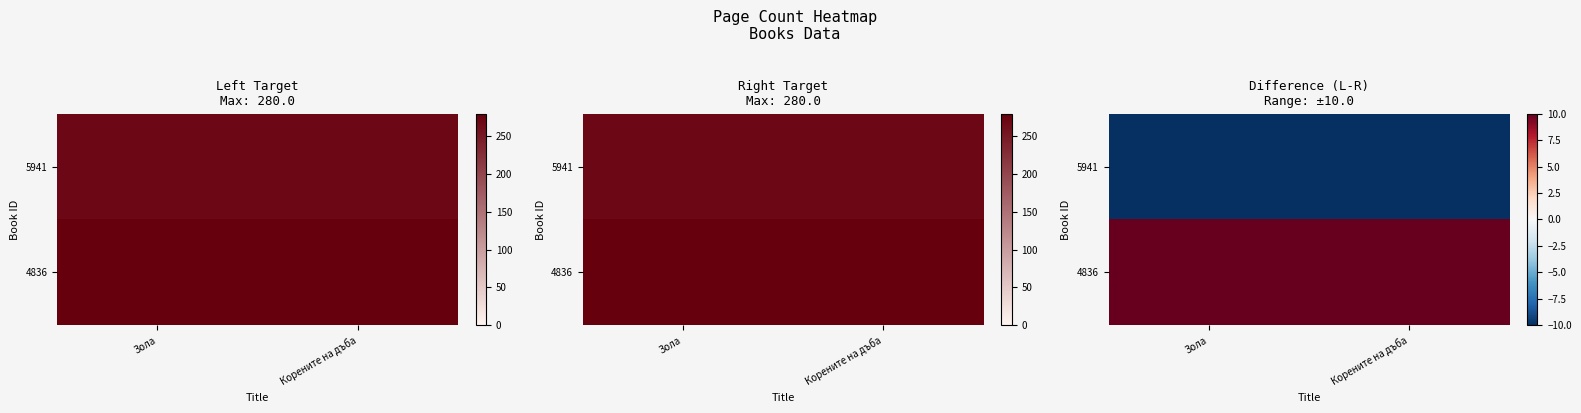

Rank the series by their maximum value, from highest to lowest.

4836, 5941